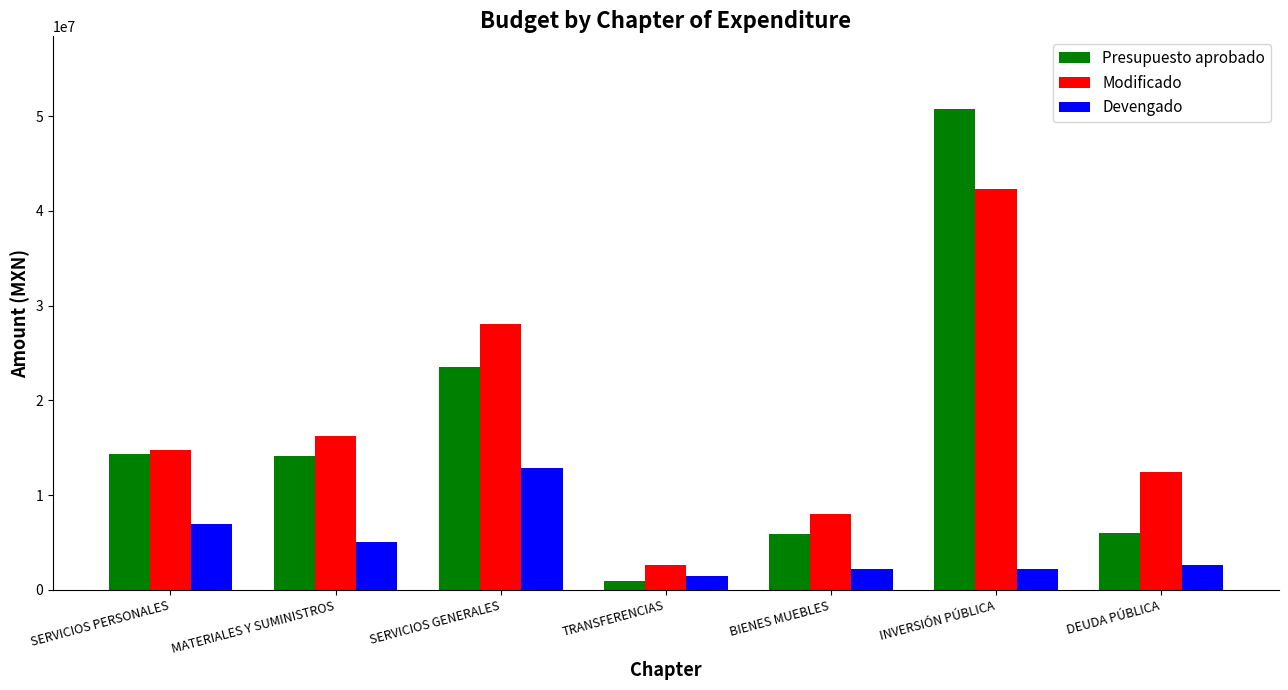

What is the total value across all series at MATERIALES Y SUMINISTROS?

35340648.7